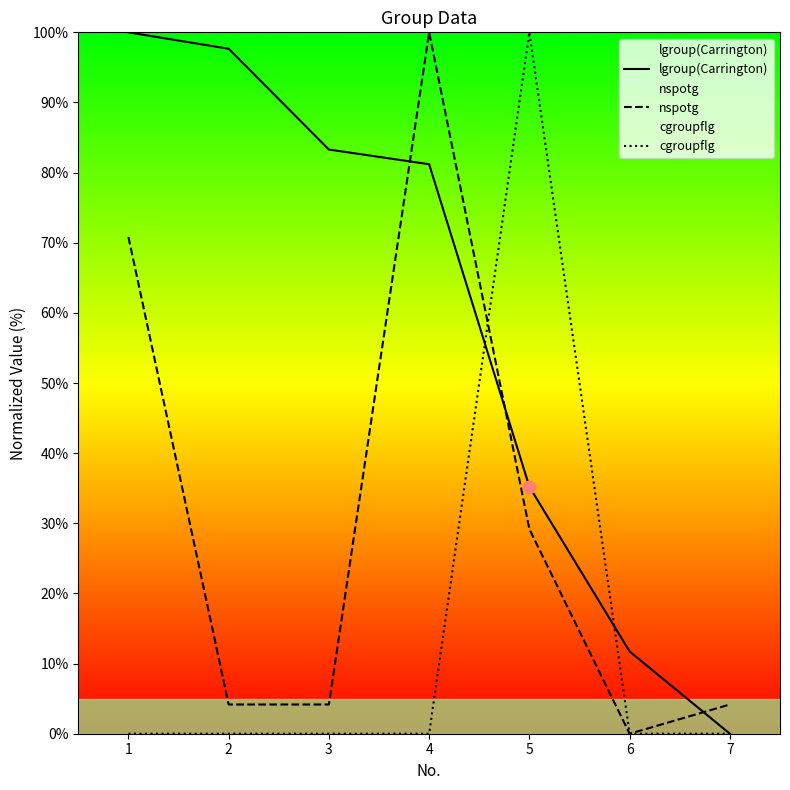

At how many categories does at least one series exceed 38?

5